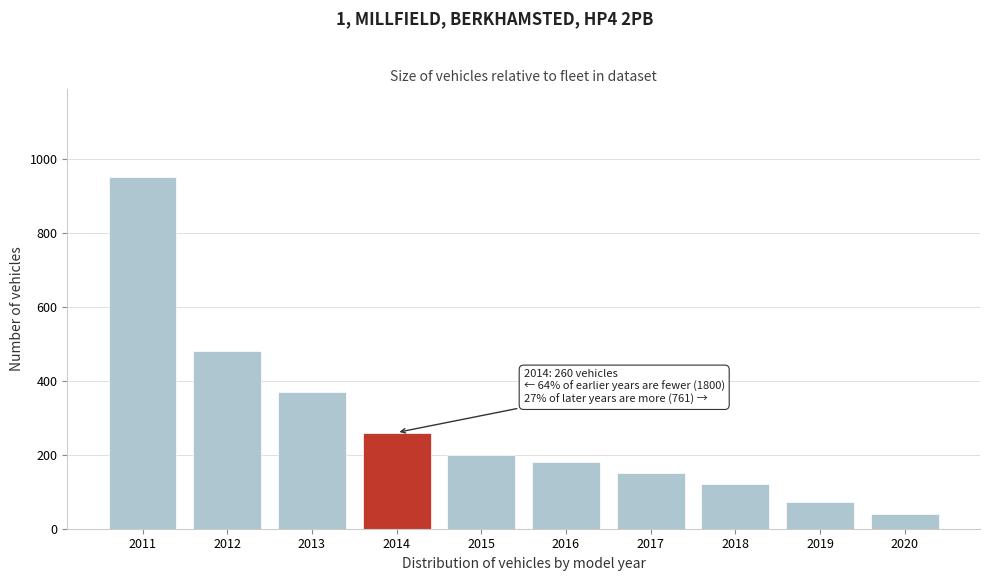

Reading left to right, transcribe all the data shown in this chart.

950	480	370	260	200	180	150	120	71	40